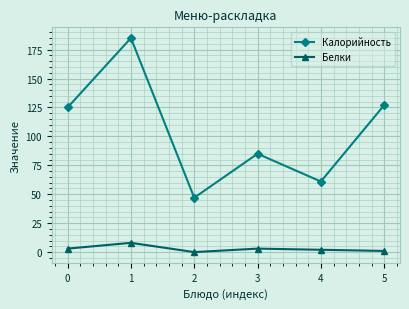

How many values in the Калорийность series are below 125?

3